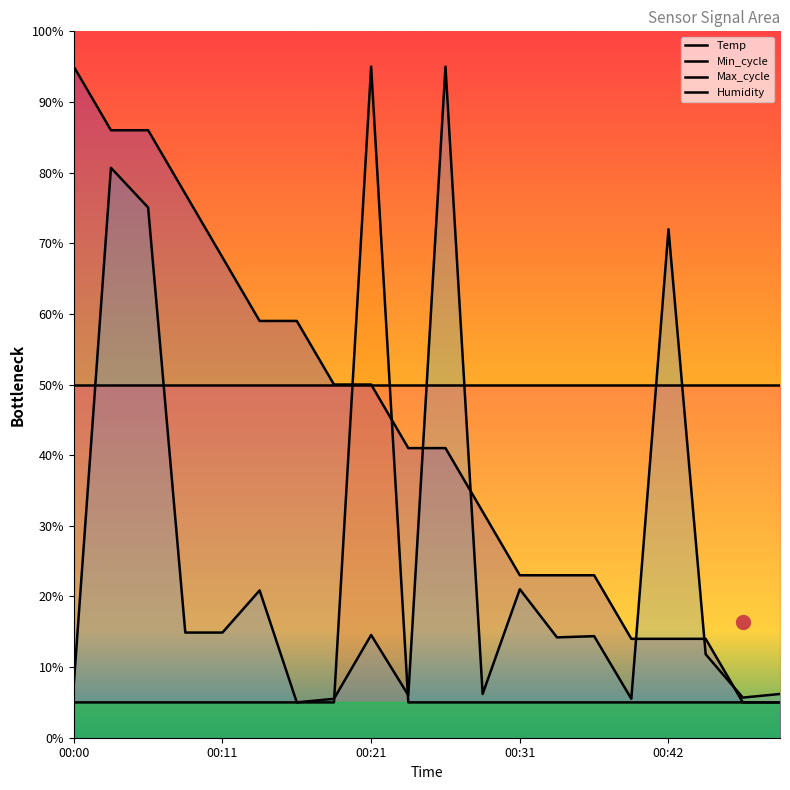

Which label corresponds to the largest value in the chart?

00:00